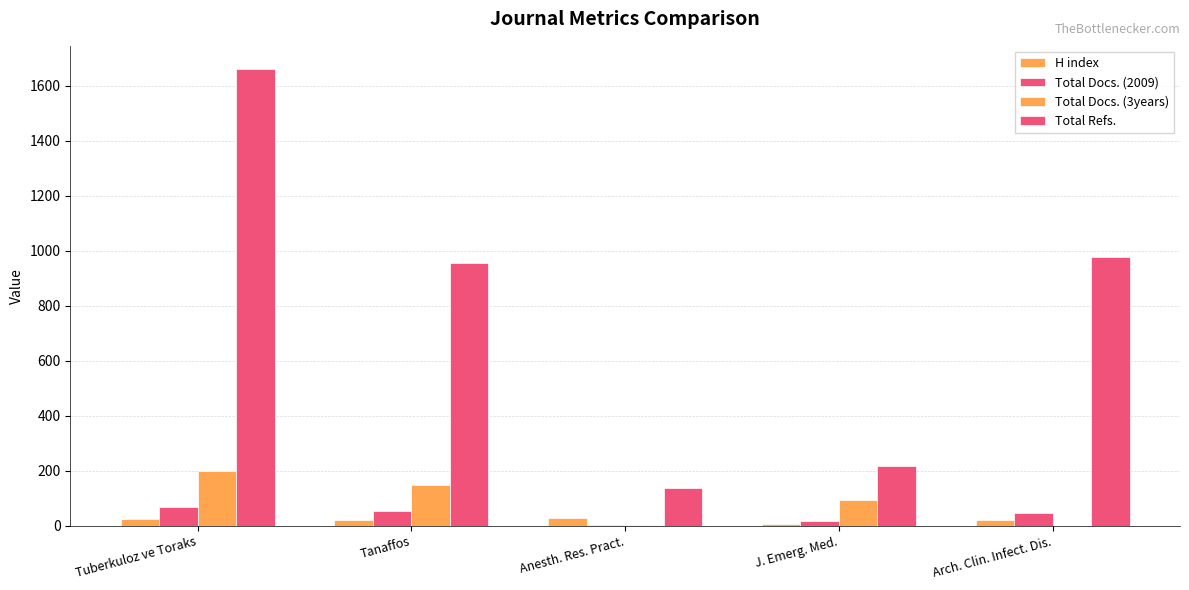

What is the difference between the highest and lowest values at Tanaffos?

936